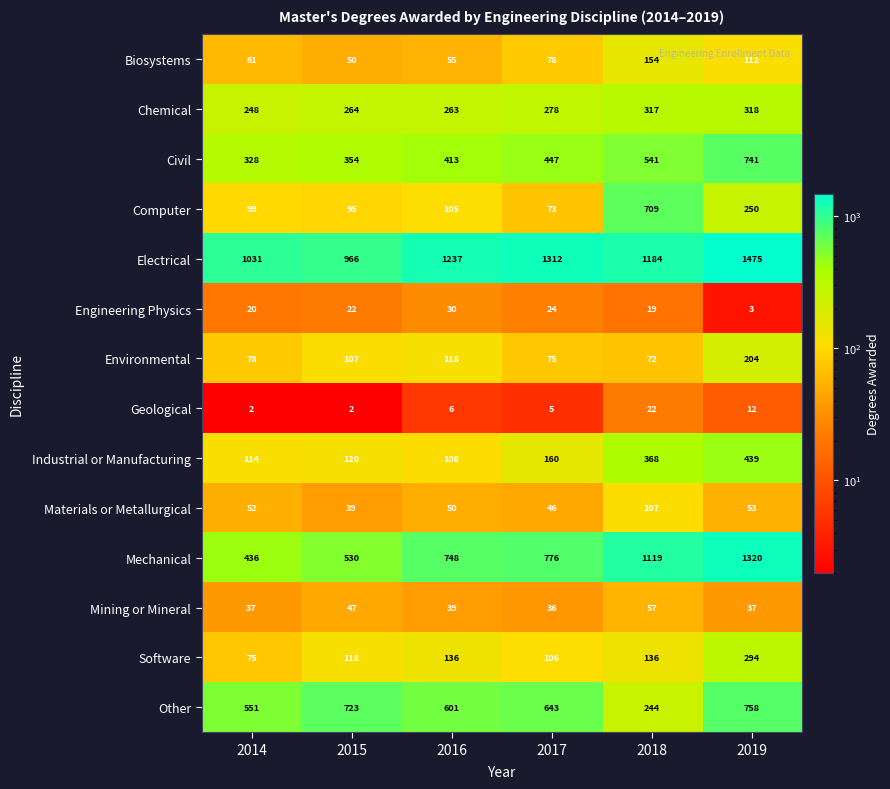

Between 2014 and 2017, which series saw the biggest shift?

Mechanical